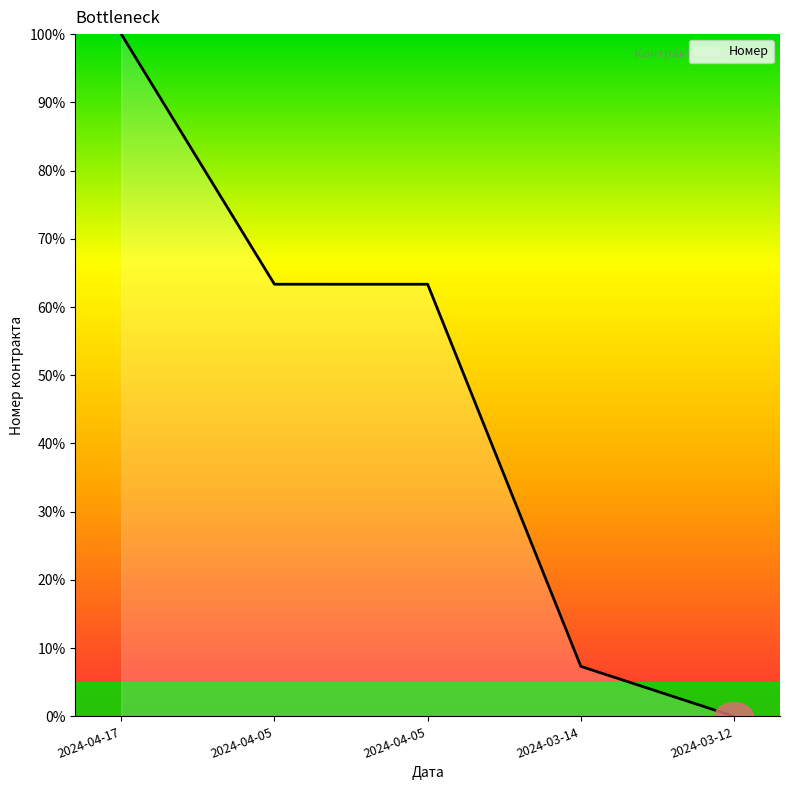

What is the difference between the maximum and minimum values?

100.0